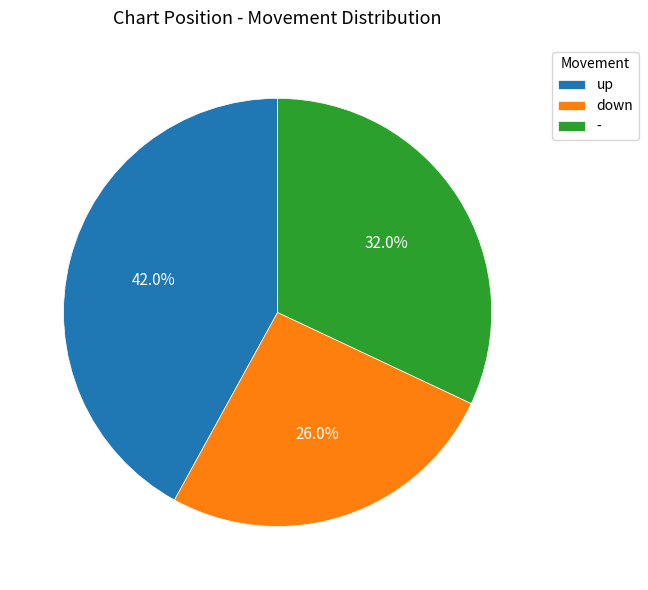

Which has a higher value, down or up?

up